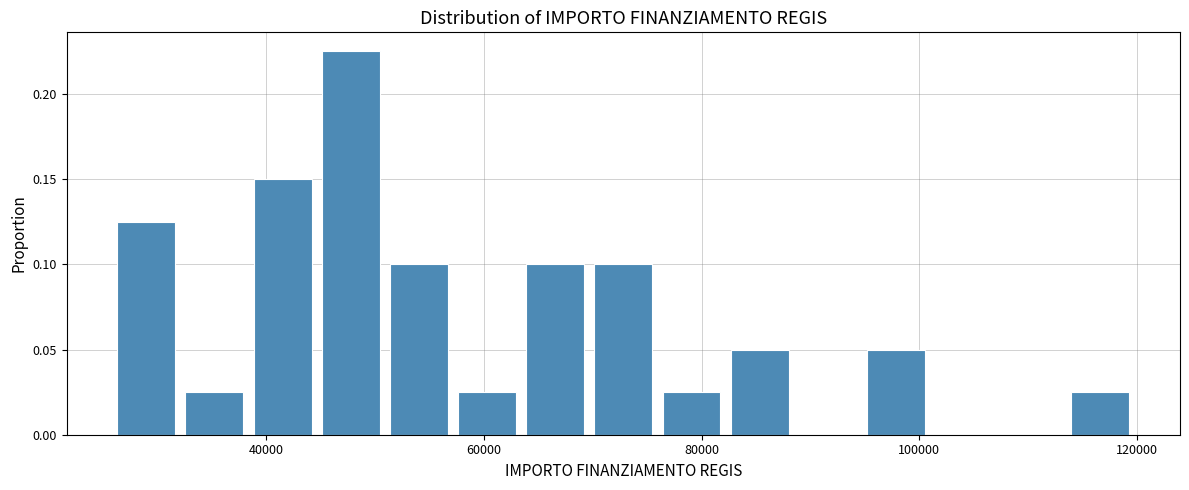

Read against the x-axis, roughly where is the centre of the tallest bar?

48000